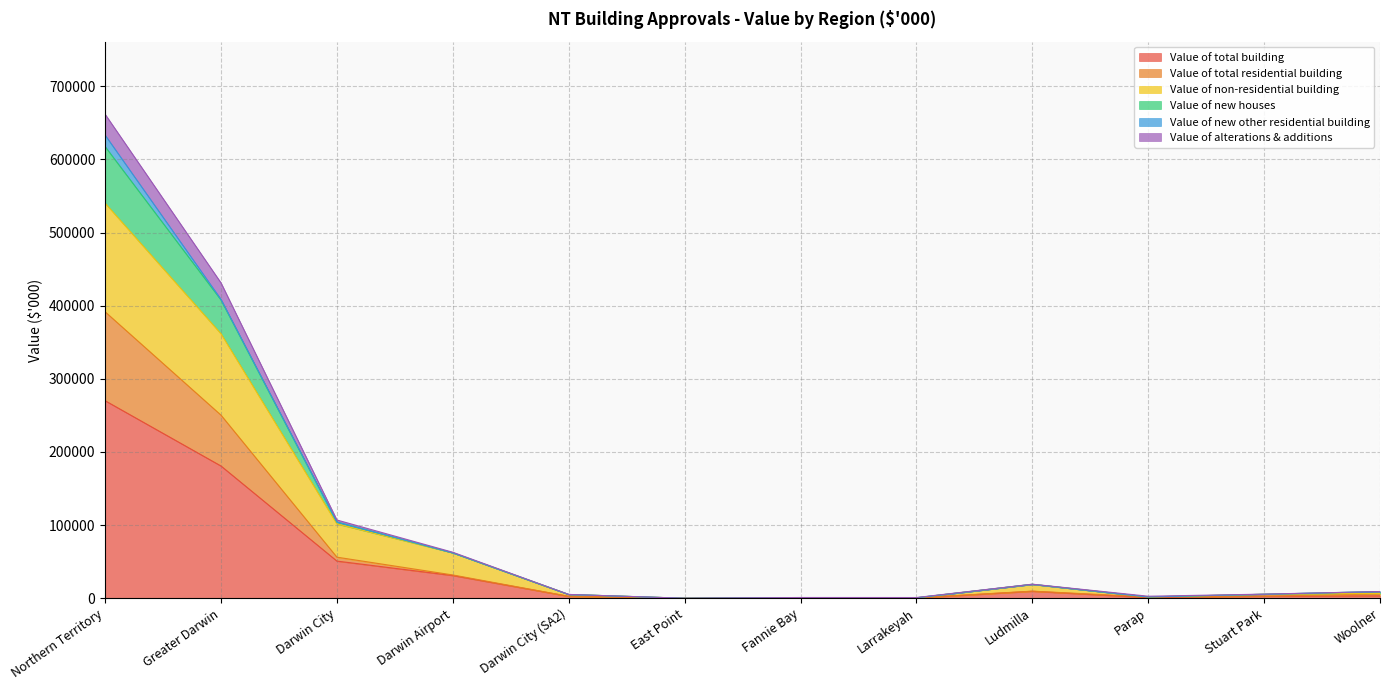

What is the highest value of the Value of total building series?

270094.0